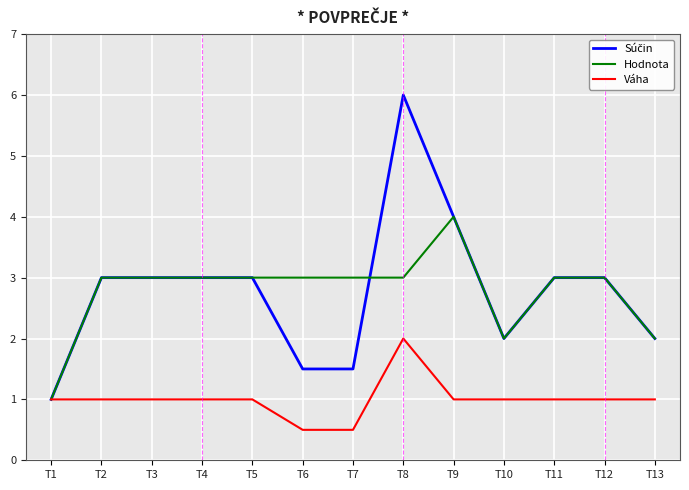

True or false: Hodnota has a value of 1.4 at T8.

False